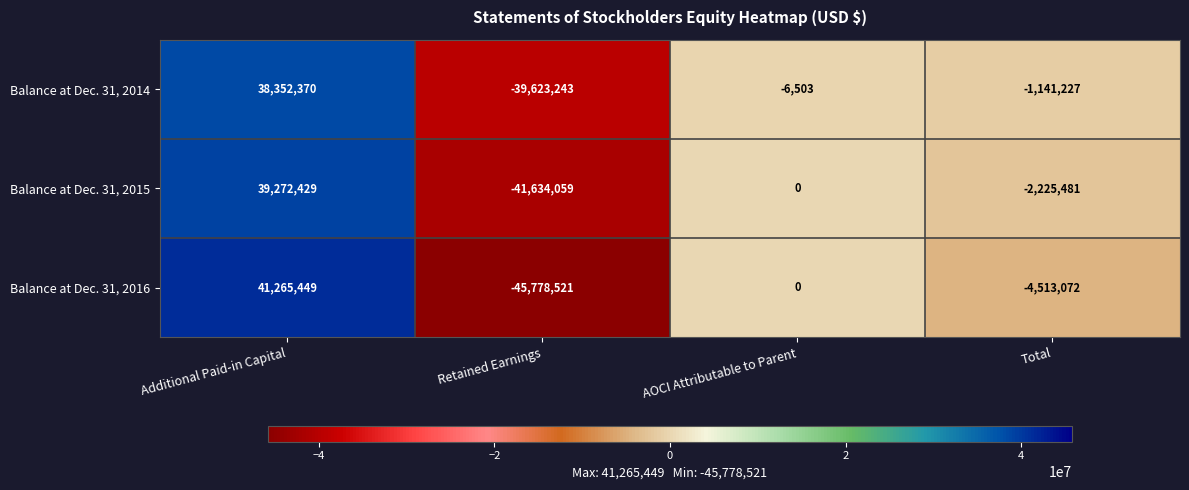

How many values in Balance at Dec. 31, 2014 are below zero?

3